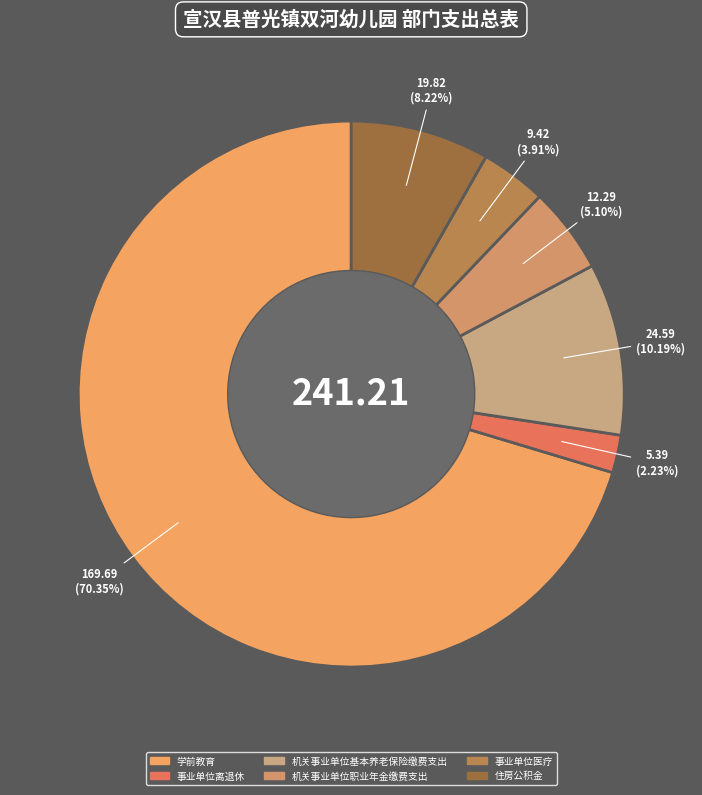

Count the number of slices in the pie.

6